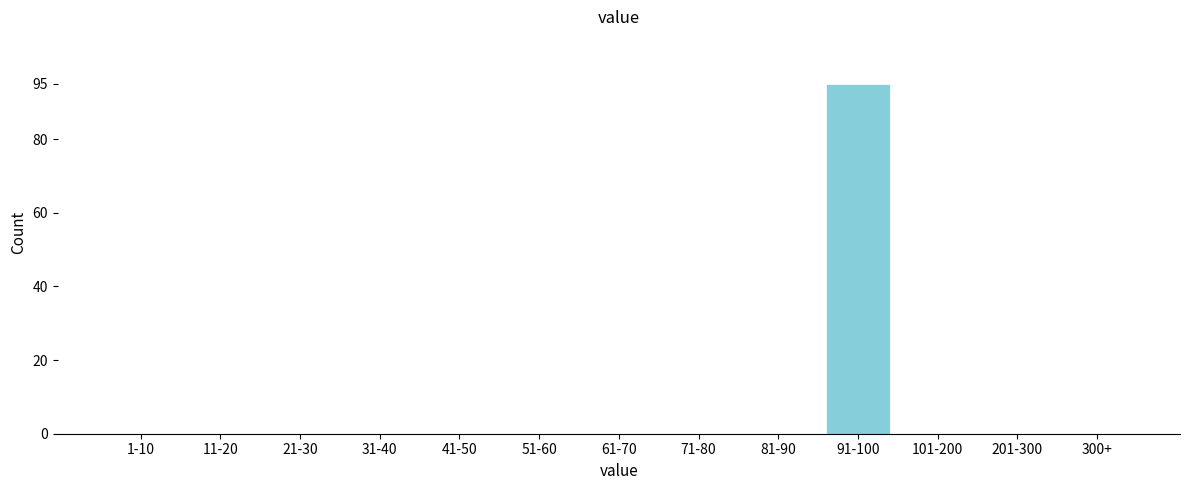

Reading left to right, extract all data points from this chart.

1-10=0	11-20=0	21-30=0	31-40=0	41-50=0	51-60=0	61-70=0	71-80=0	81-90=0	91-100=95	101-200=0	201-300=0	300+=0